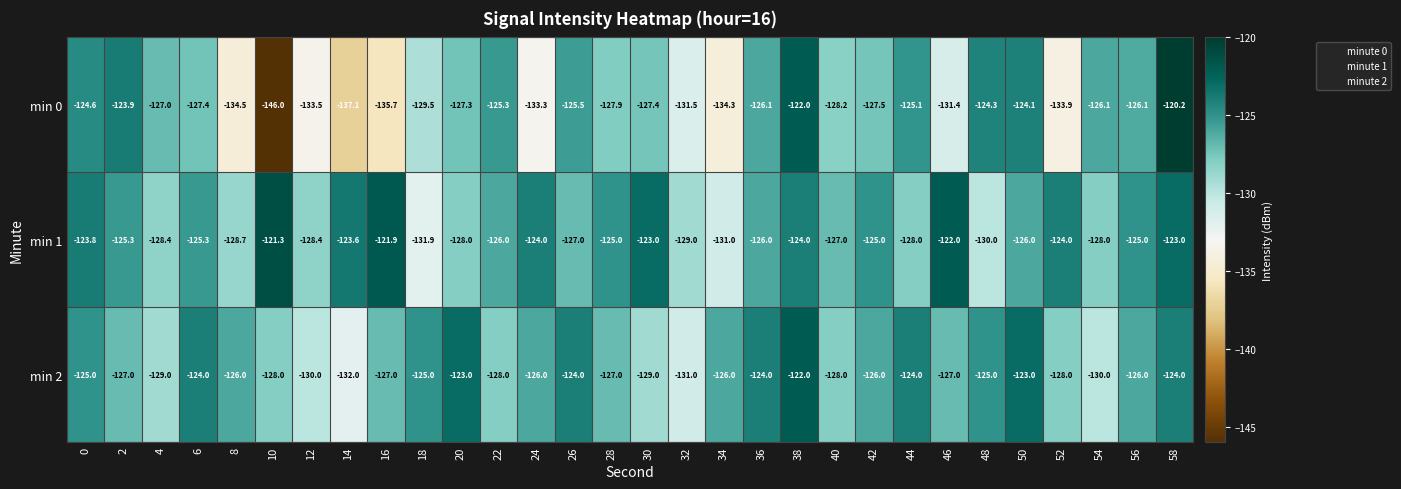

True or false: min 0 has a value of -125.3 at 22.

True